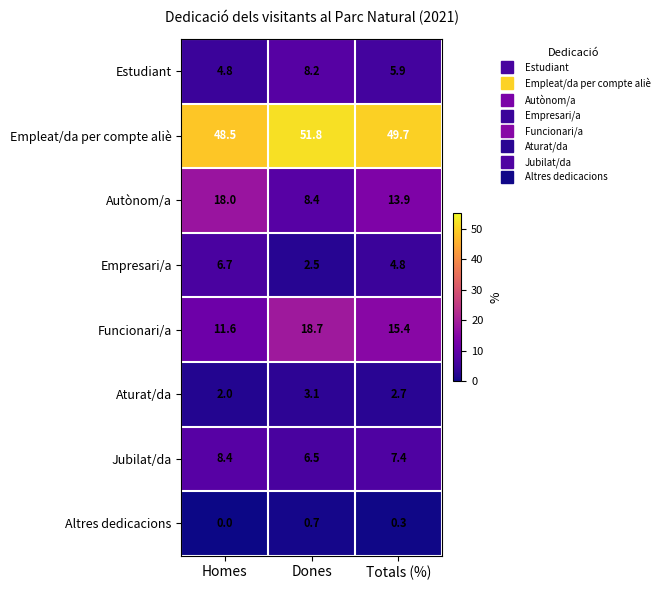

At Dones, list the series in order from largest to smallest.

Empleat/da per compte aliè, Funcionari/a, Autònom/a, Estudiant, Jubilat/da, Aturat/da, Empresari/a, Altres dedicacions